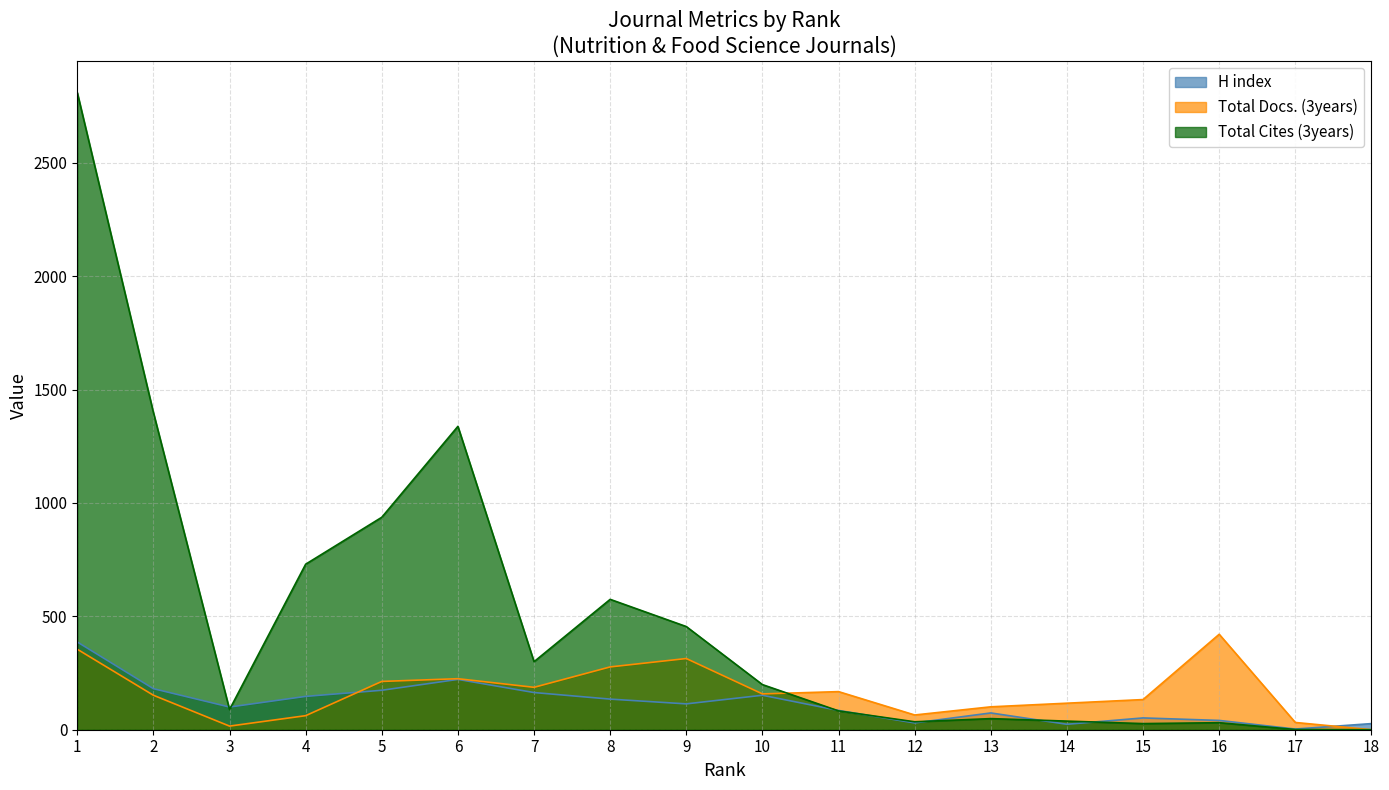

Which series has the largest range (max minus min)?

Total Cites (3years)